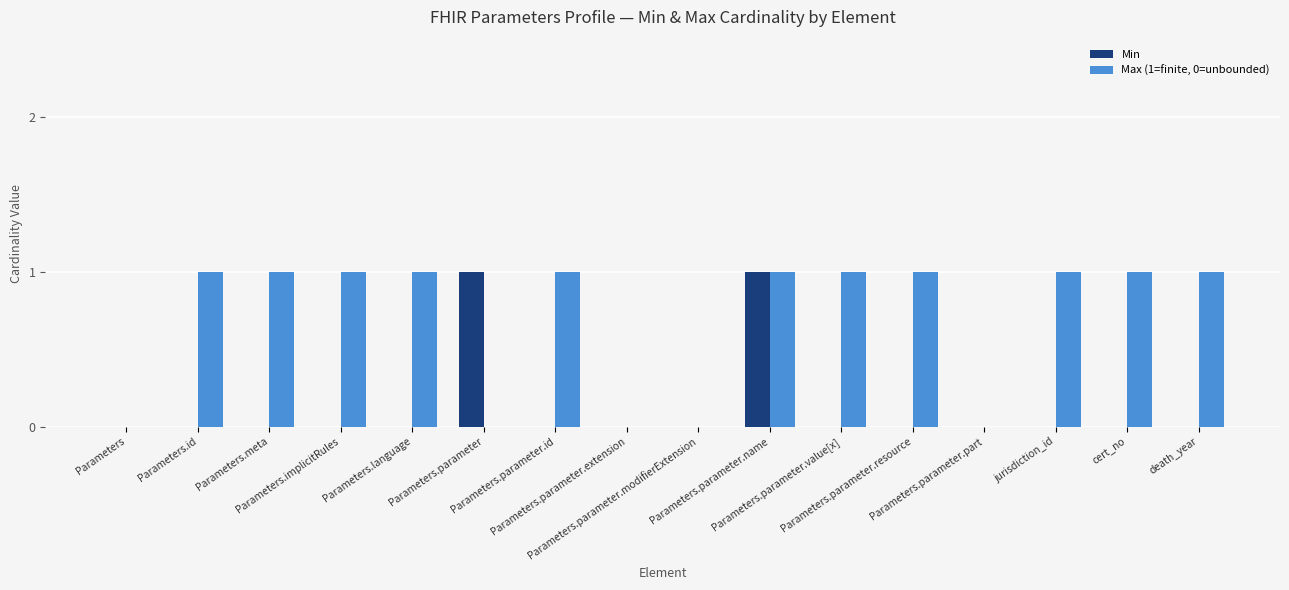

What are all the series names shown in the legend?

Min, Max (1=finite, 0=unbounded)